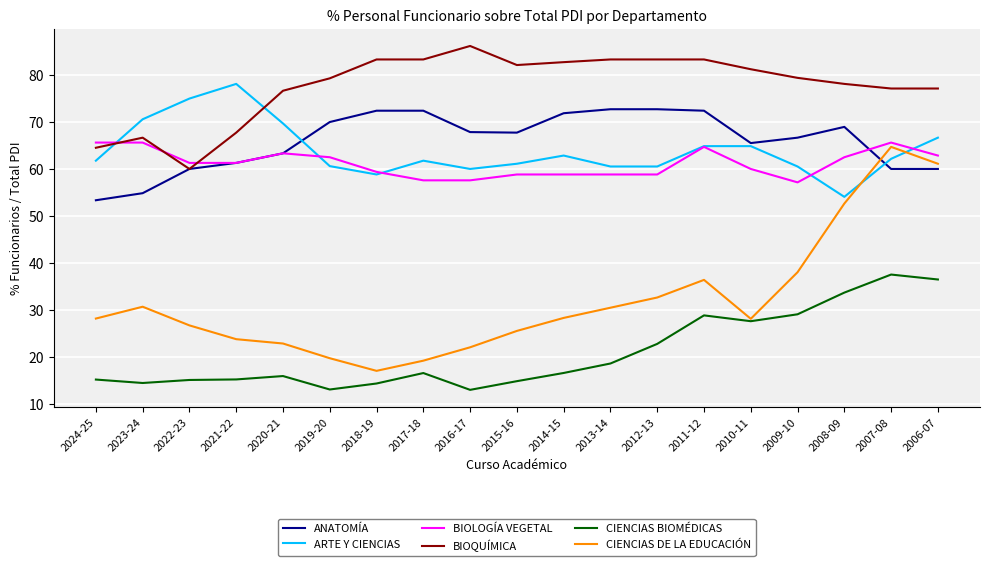

What is the minimum value shown in the chart?

12.9